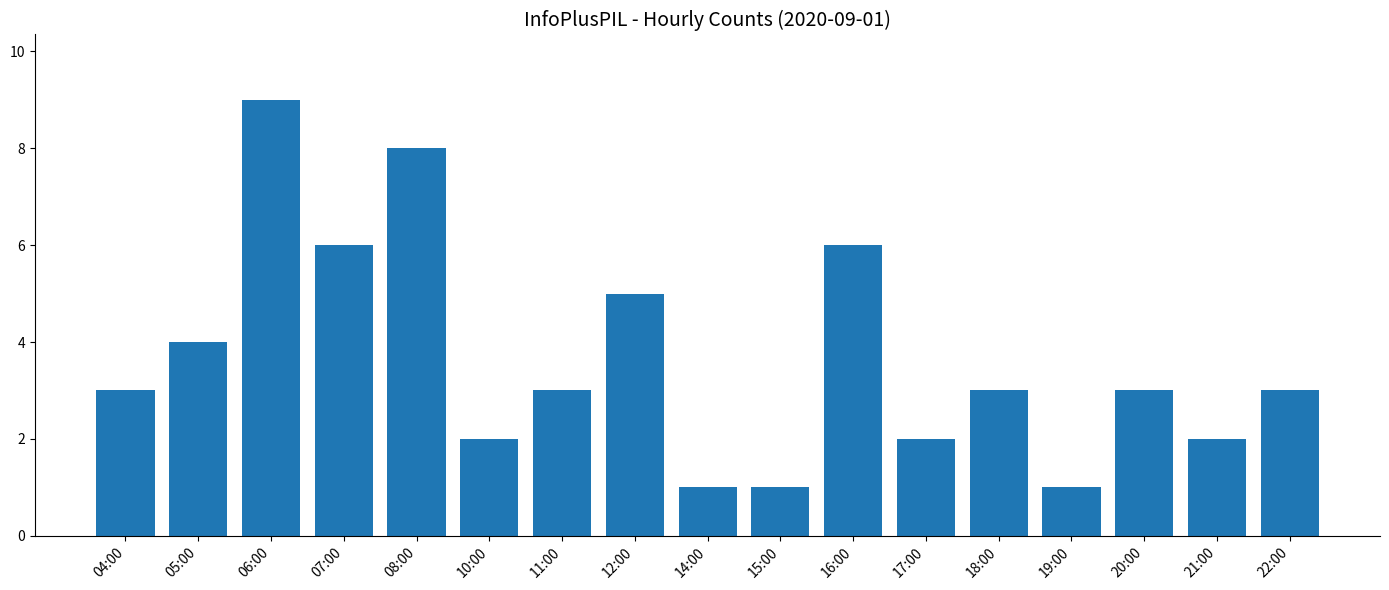

Read the value at 12:00.

5